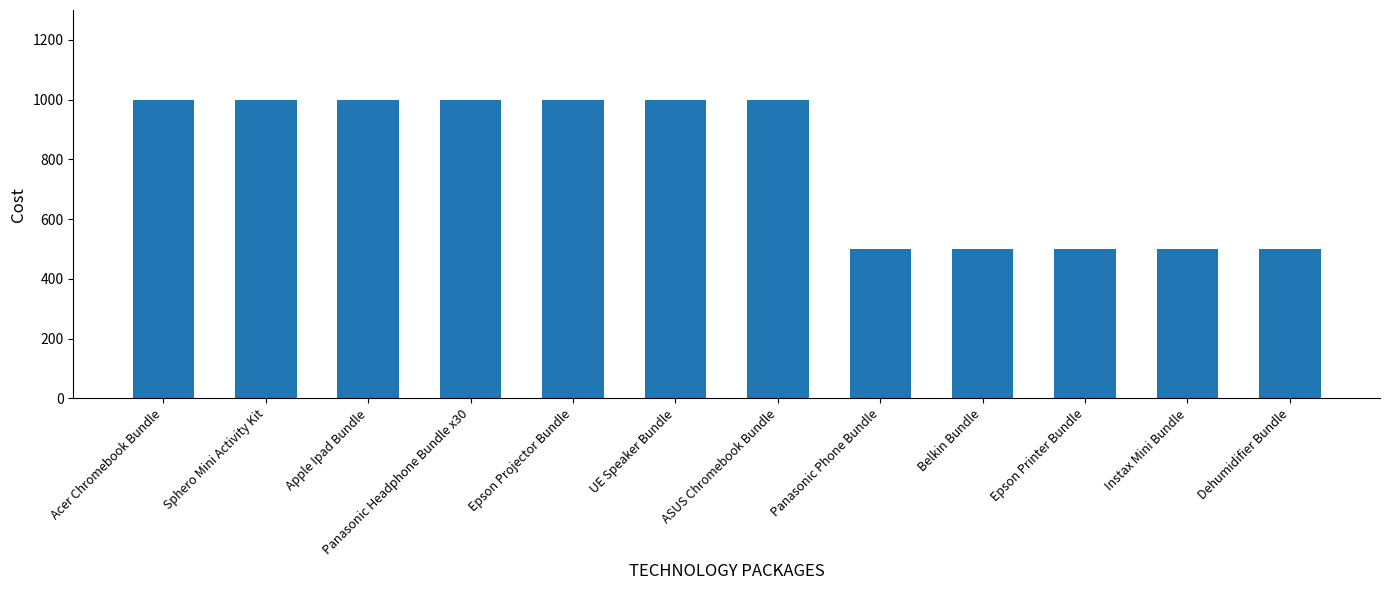

Reading right to left, what are all the values shown in this chart?

500	500	500	500	500	1000	1000	1000	1000	1000	1000	1000